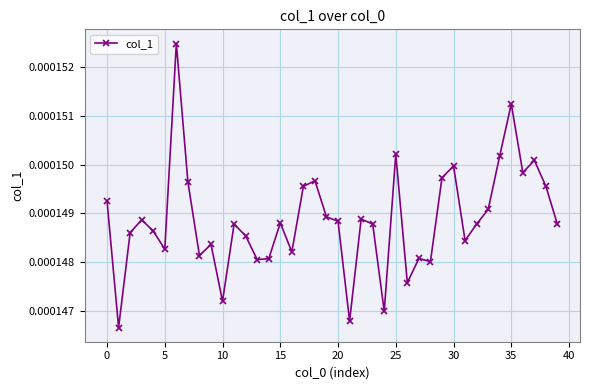

How many values are between 0 and 1?

40